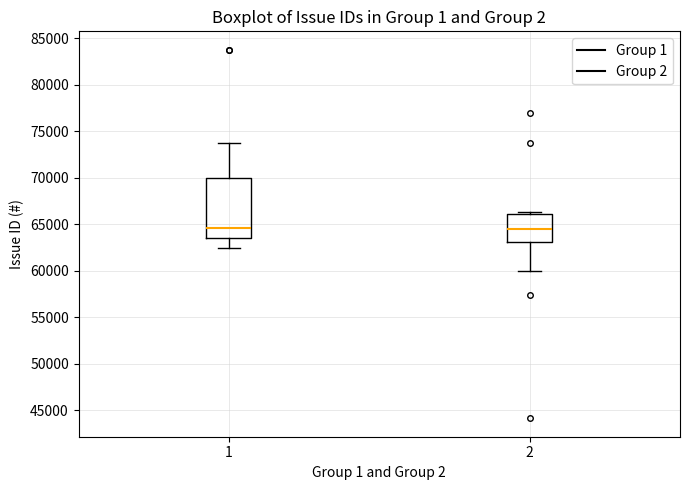

Reading left to right, transcribe this box plot: for each box, give where its median line is, the range the box spans, and where its two whiskers end, as read against the y-axis. The values are not printed on the chart, so give them approximately, as read against the axis.

1: median 64500, box 63500 to 70000, whiskers 62500 to 73500
2: median 64500, box 63000 to 66000, whiskers 60000 to 66500